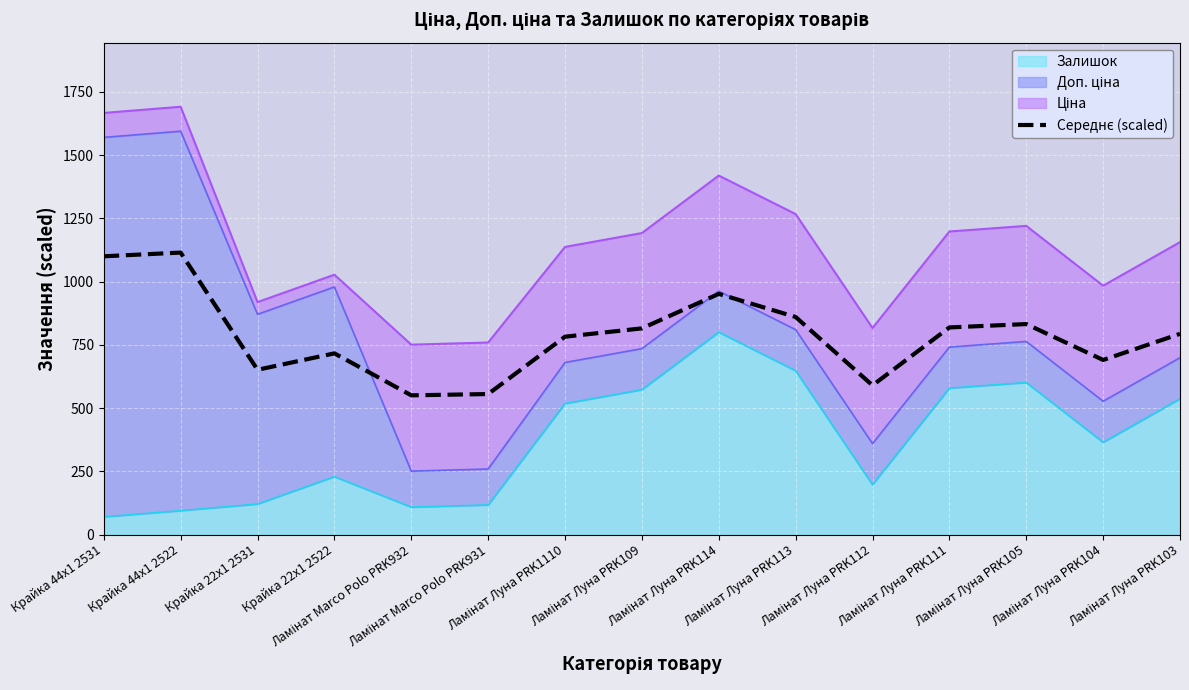

What is the label of the 1st point from the left?

Крайка 44x1 2531